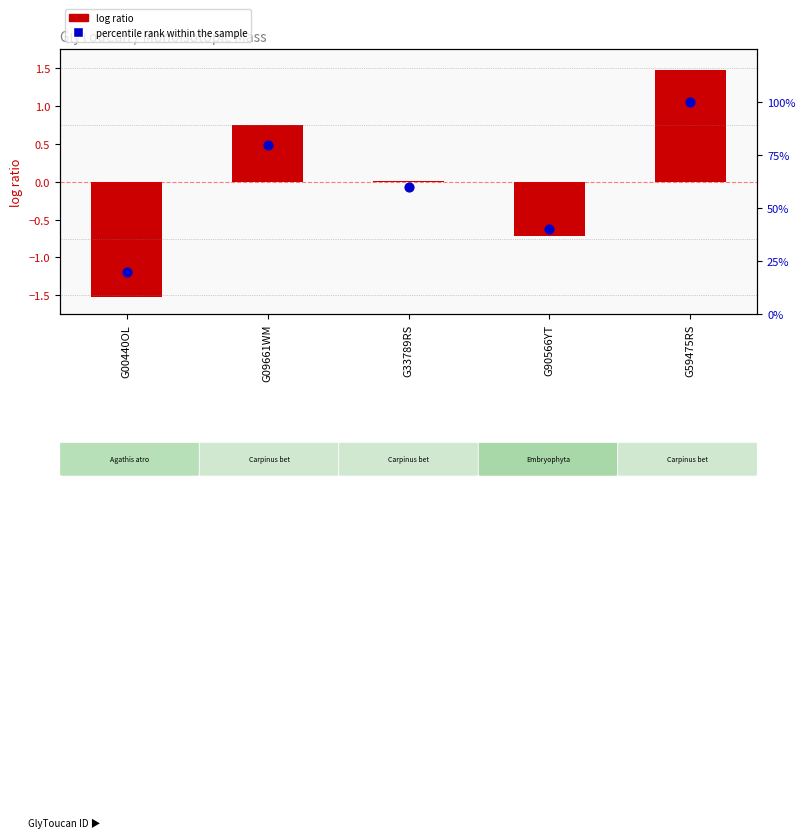

At which category is the sum across all series the highest?

G59475RS